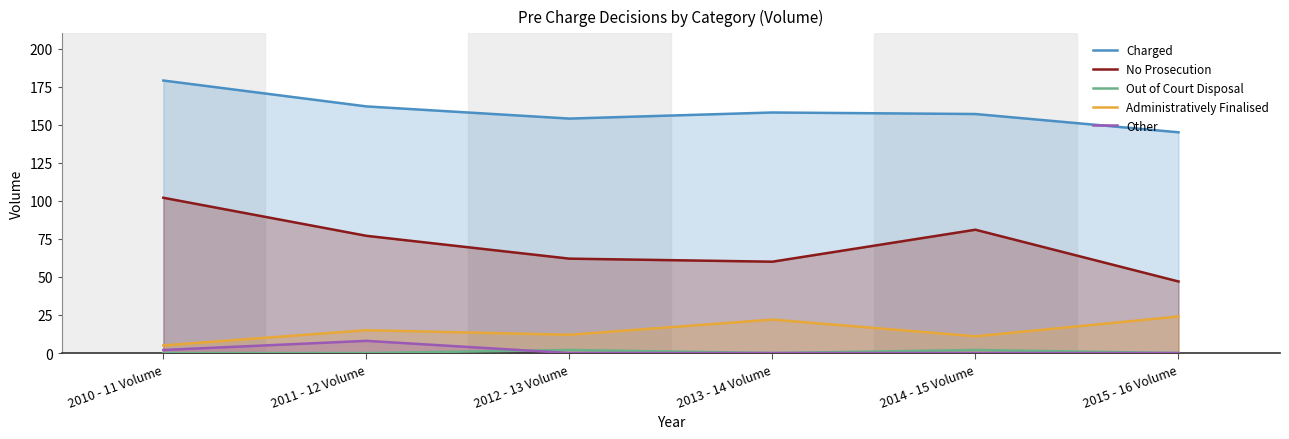

Where is Charged nearest to the value 162?

2011 - 12 Volume